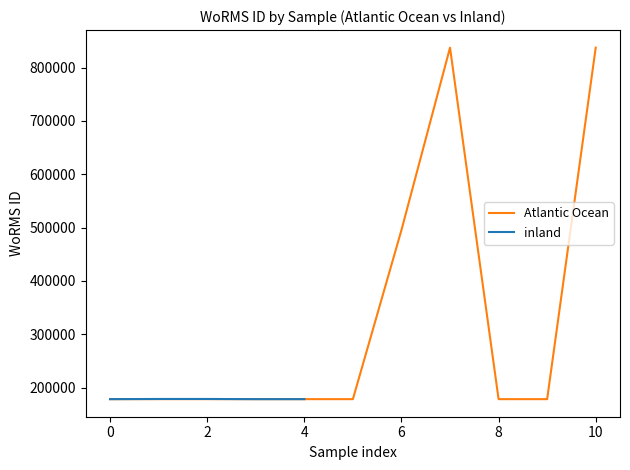

At how many categories does at least one series exceed 693779?

2